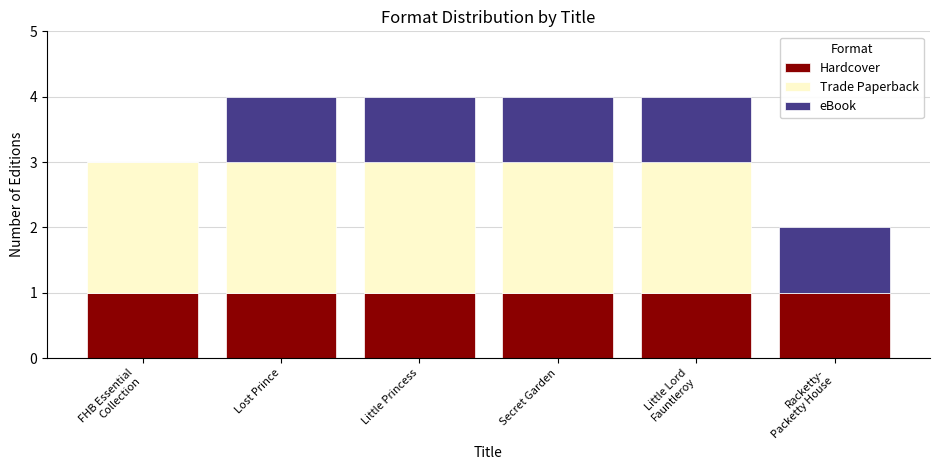

What is the sum of all Hardcover values?

6